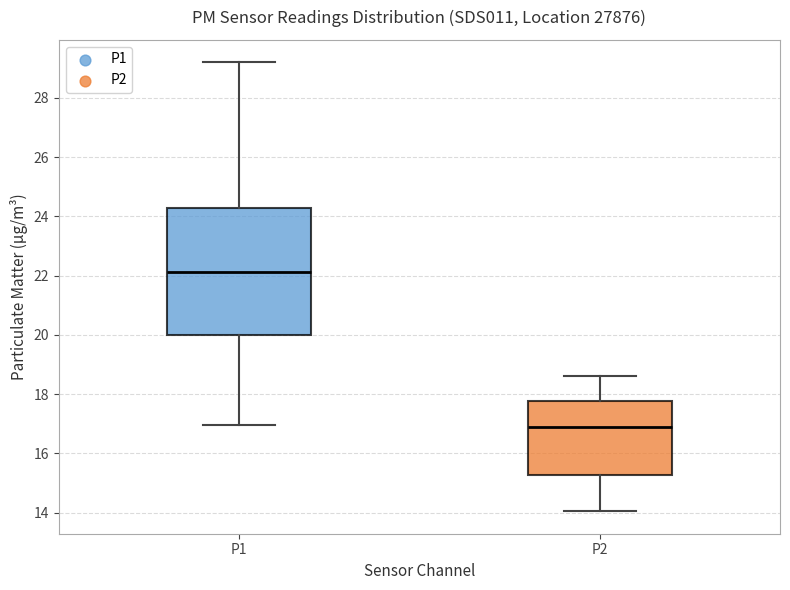

Which box's median line is the lowest?

P2